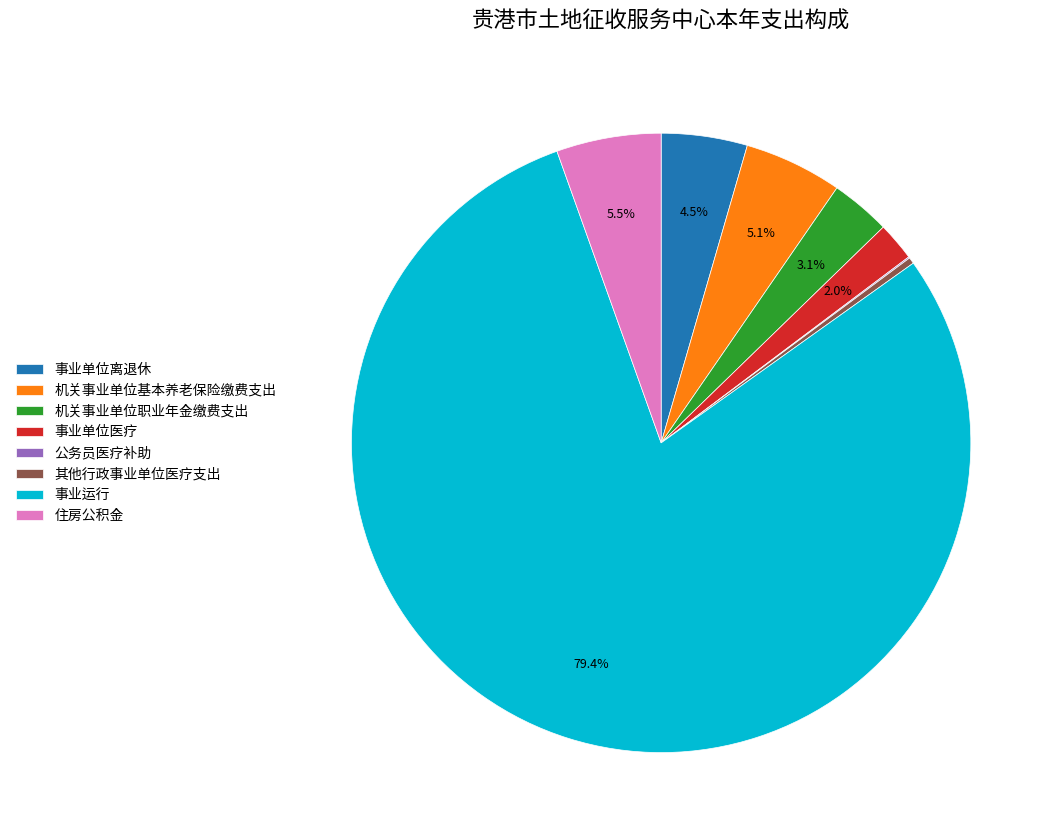

What is the largest slice in the pie chart?

事业运行